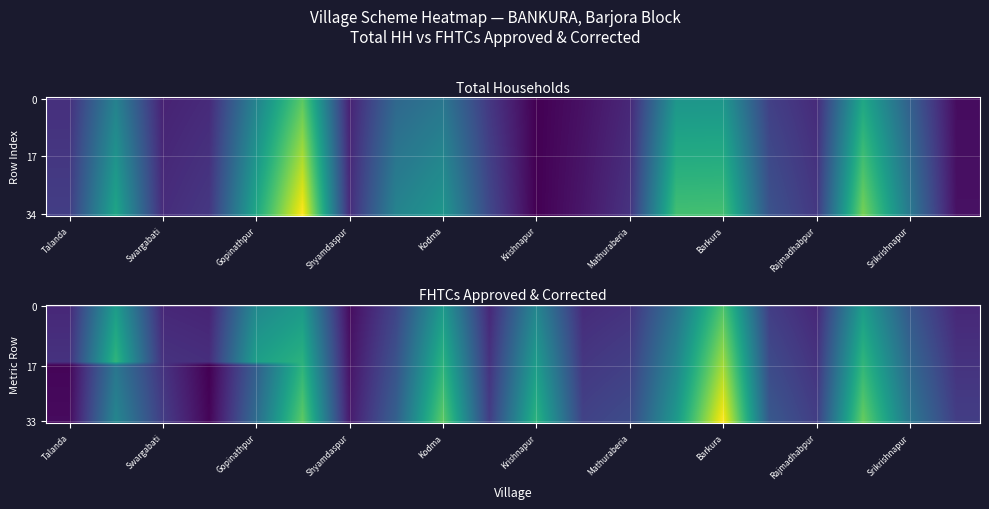

Which series has the largest range (max minus min)?

34